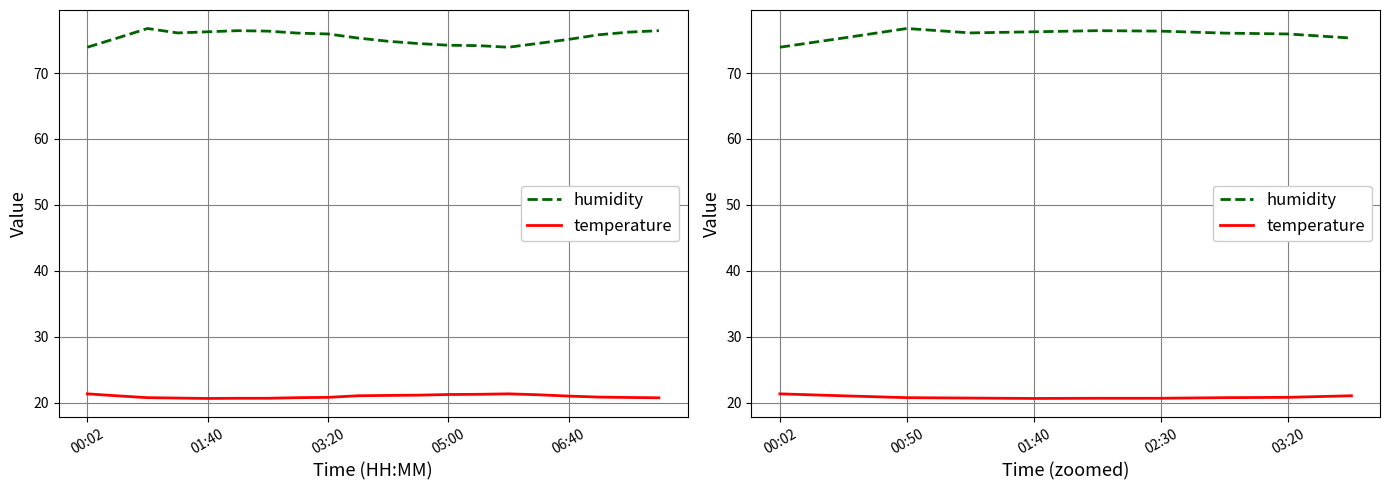

What is the value of the humidity point at the 3rd from the left?

76.8